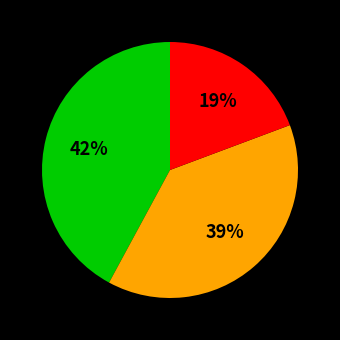

To the nearest percent, what is the average slice percentage?

33%